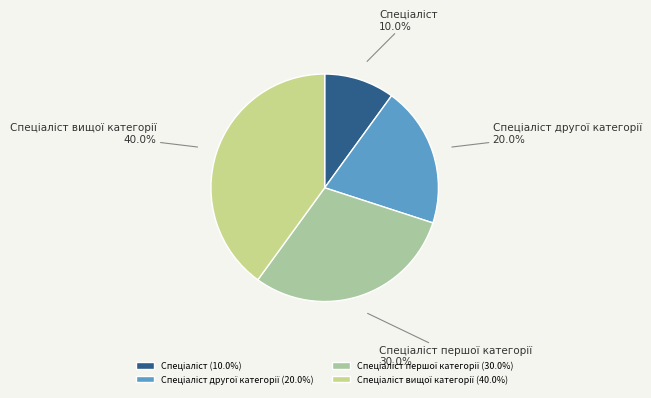

Is there a majority slice in this chart?

No